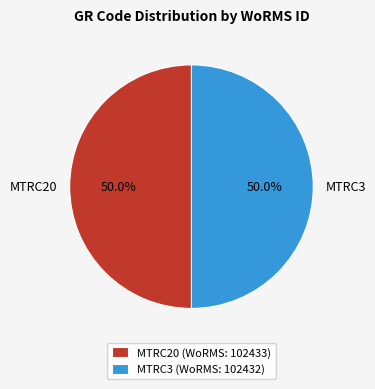

Is the sum of MTRC20 and MTRC3 greater than half?

Yes